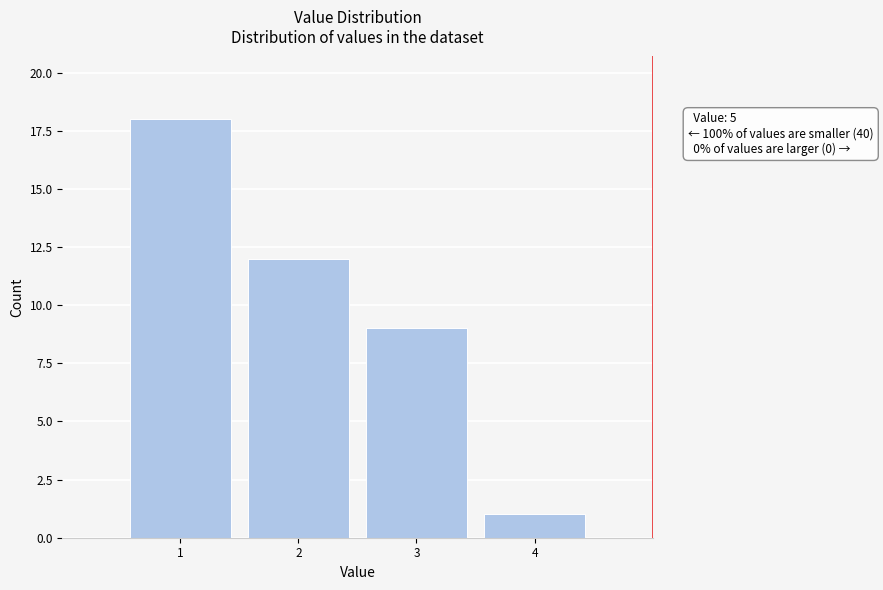

Which range on the x-axis has the tallest bar?

0.5 to 1.5